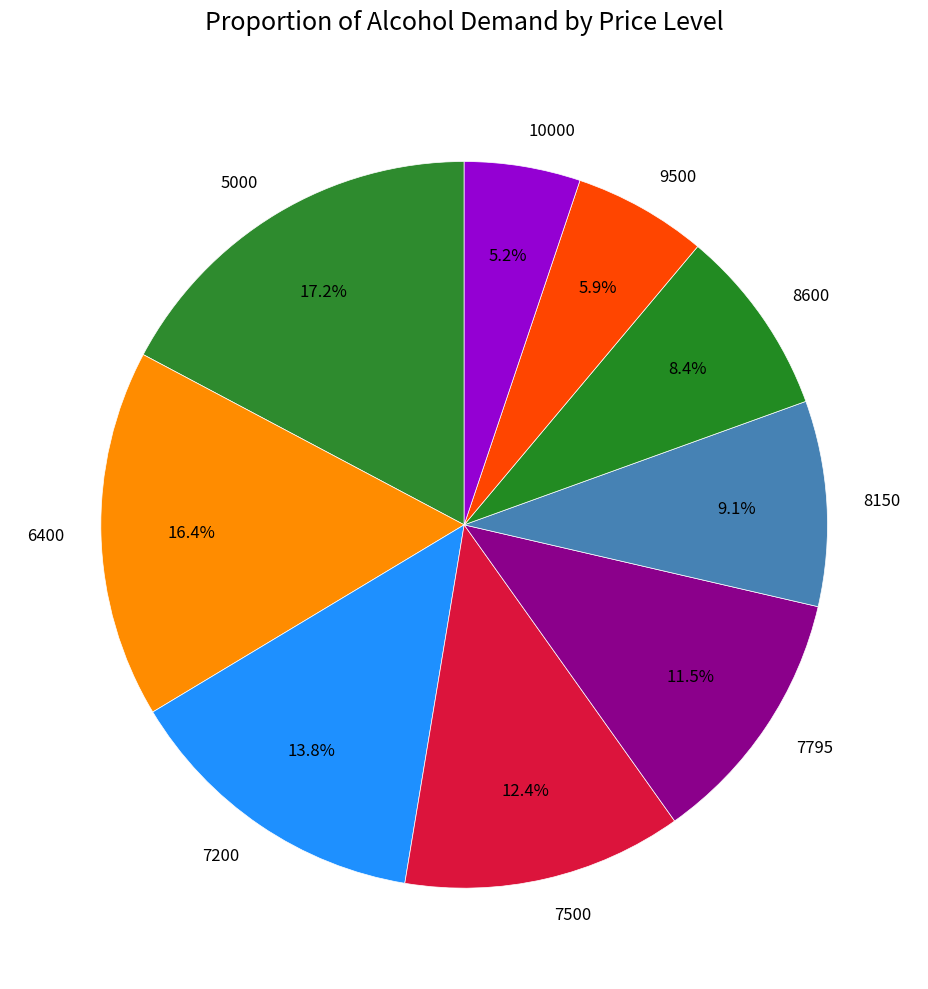

Rank the categories by value from highest to lowest.

5000, 6400, 7200, 7500, 7795, 8150, 8600, 9500, 10000